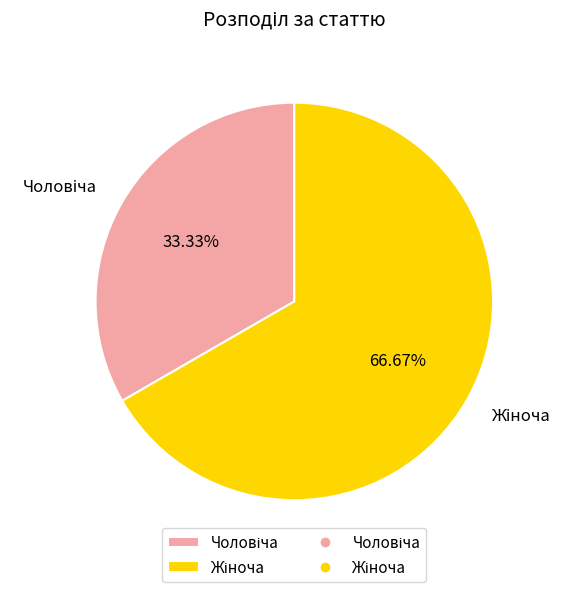

Does any single category account for the majority?

Yes